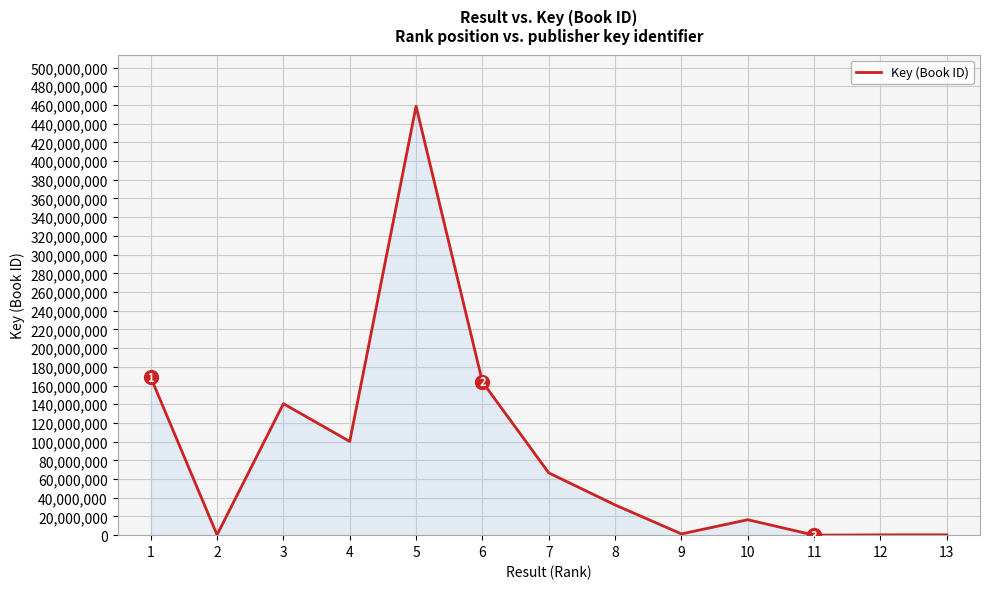

What is the change in value from 3 to 6?

+23256691